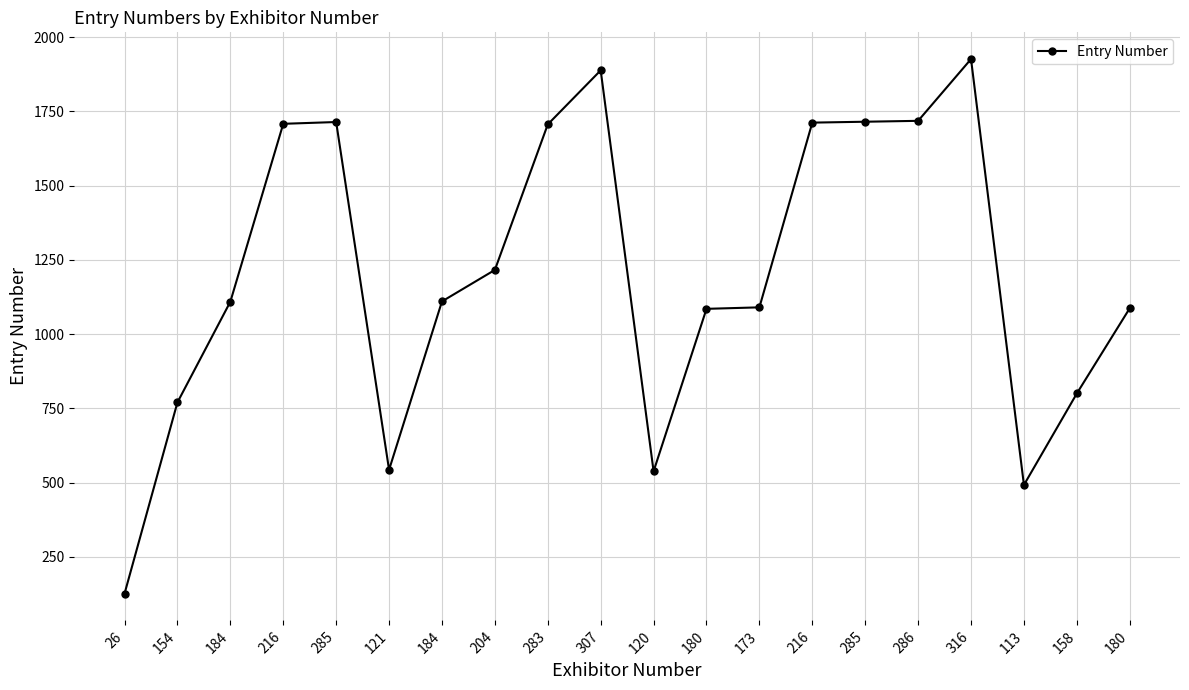

Is it true that the value at 120 is 538?

True